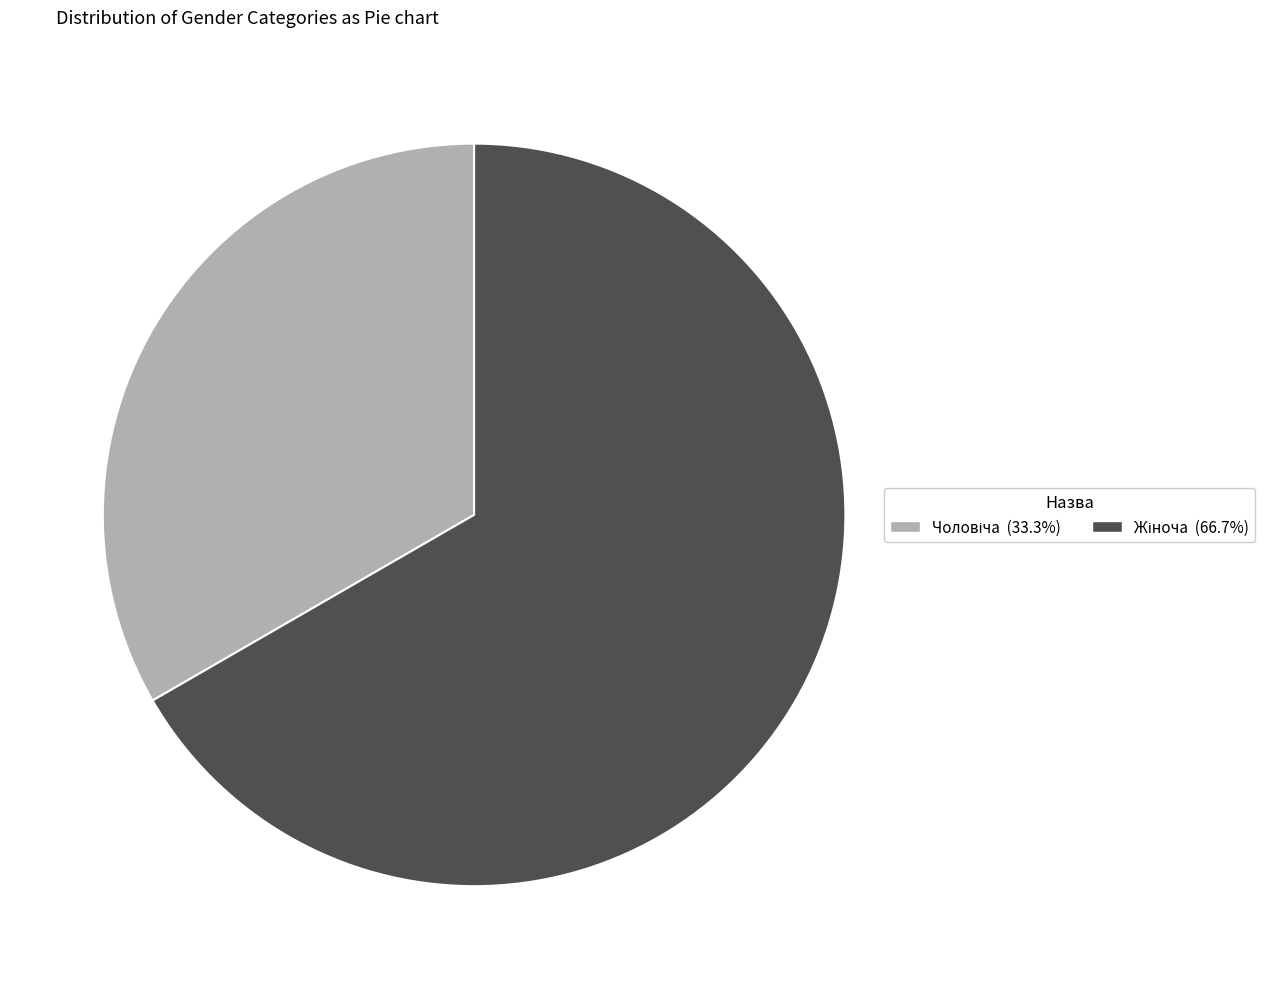

Does any single category account for the majority?

Yes